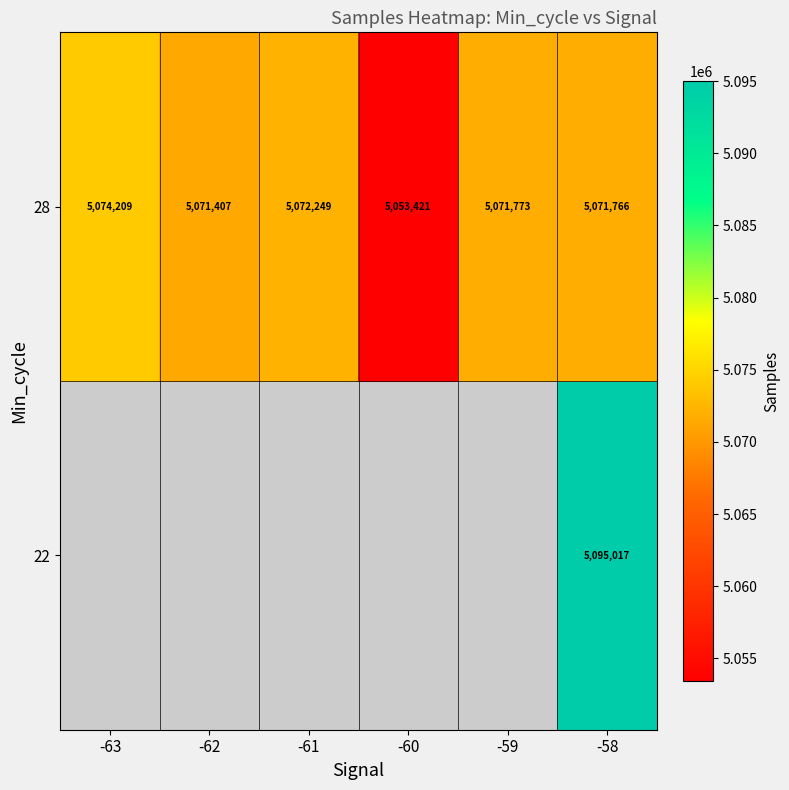

How many categories are shown in the chart?

6